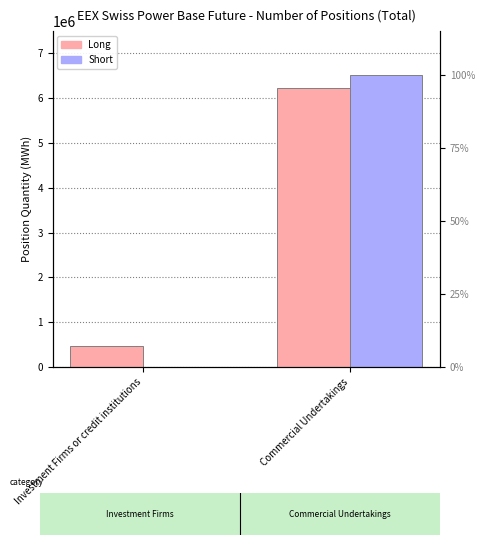

At which category is the sum across all series the highest?

Commercial Undertakings